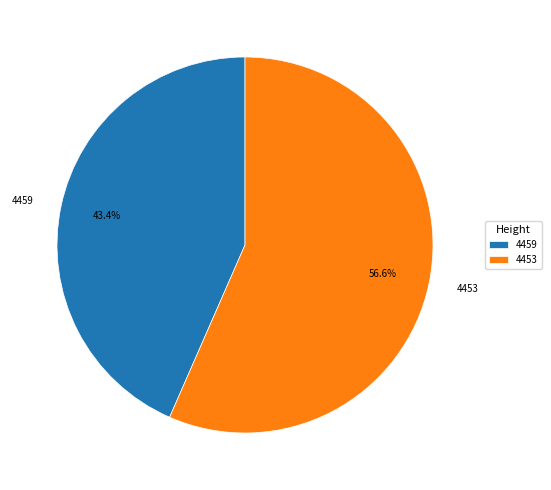

To the nearest percent, what is the difference between the largest and smallest slice percentages?

13%